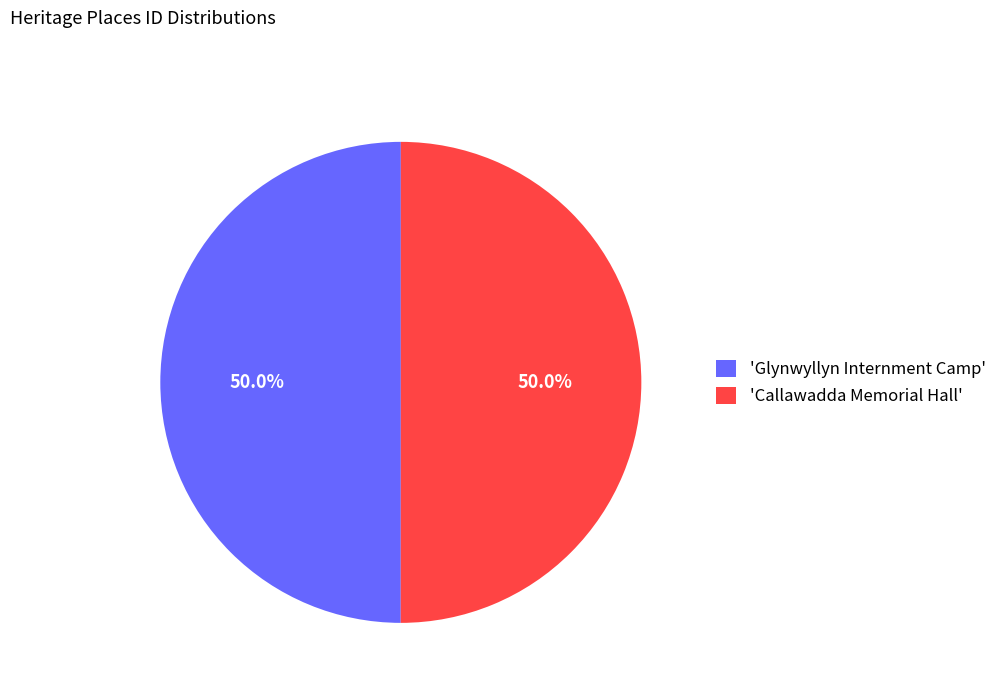

Combined, do 'Callawadda Memorial Hall' and 'Glynwyllyn Internment Camp' account for over 50%?

Yes